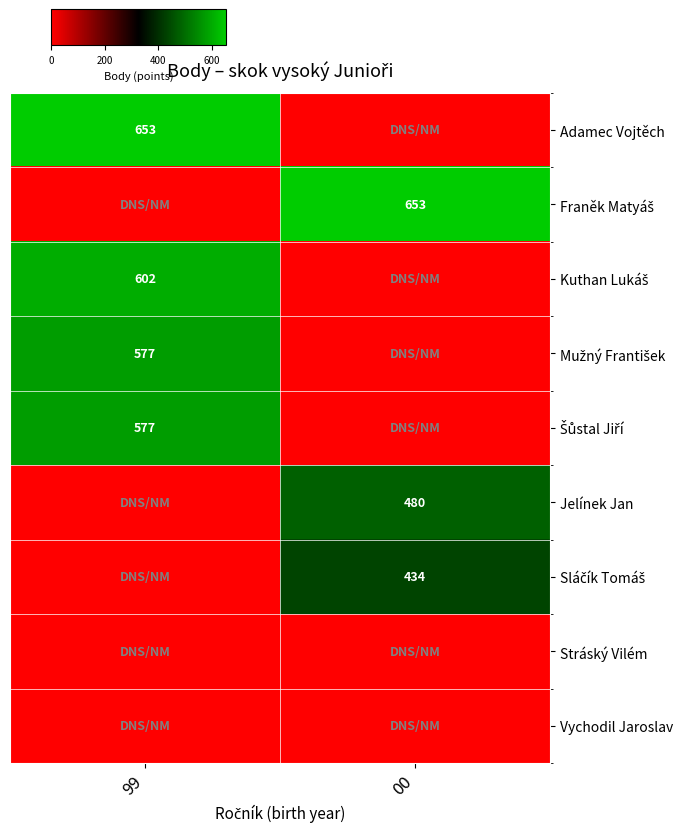

True or false: Kuthan Lukáš has a value of -334 at 00.

False